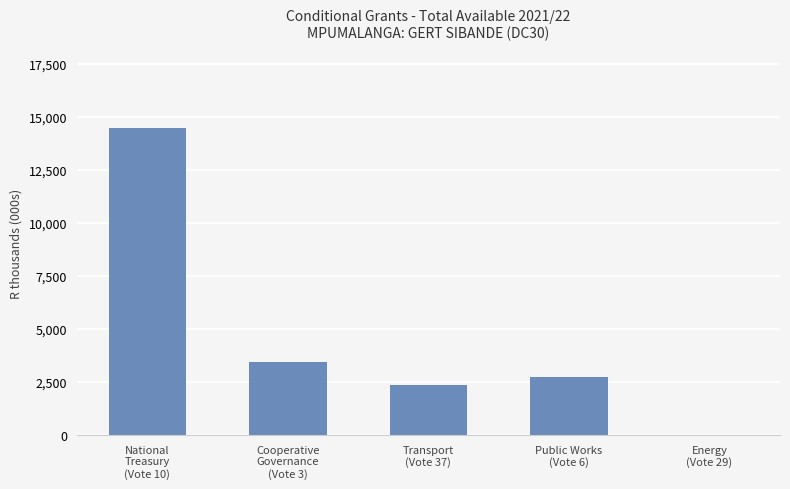

What is the difference between the values at Public Works
(Vote 6) and National
Treasury
(Vote 10)?

11748